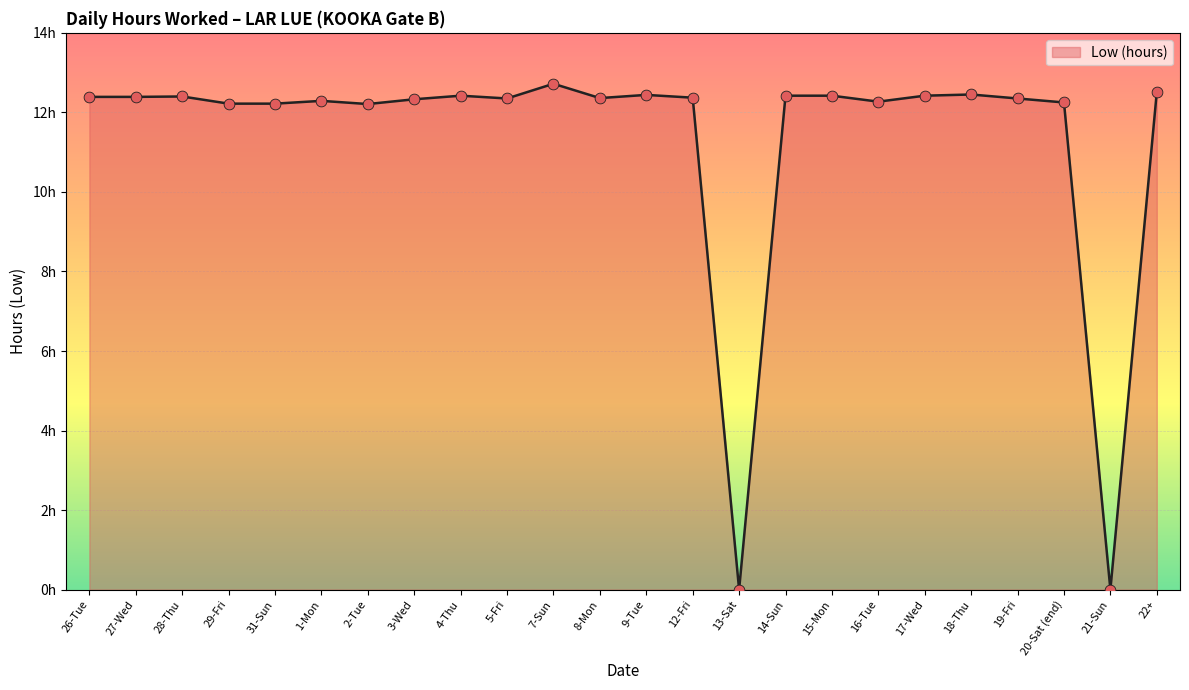

Between 2-Tue and 26-Tue, which is larger?

26-Tue